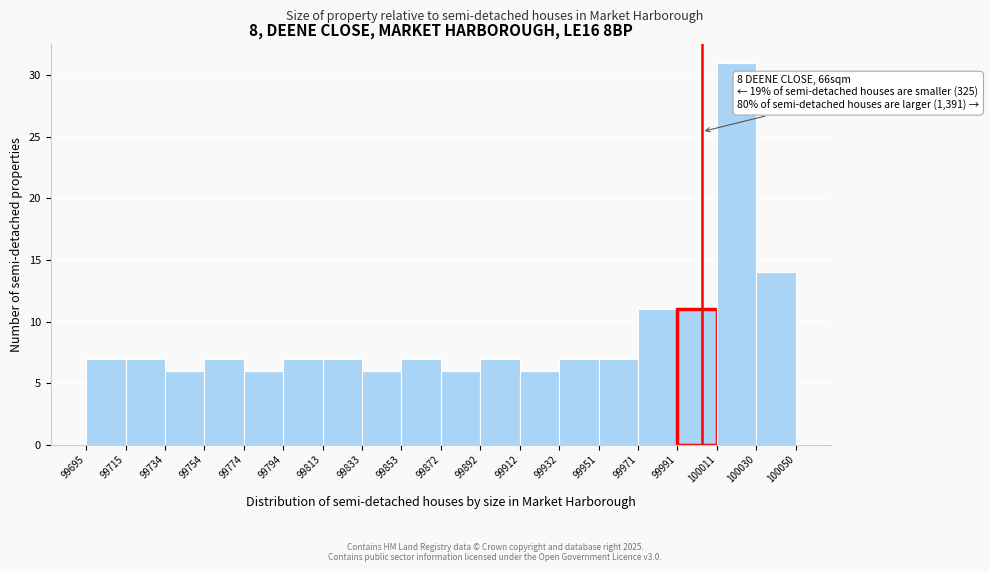

Over which range of the x-axis is the bar tallest?

100011 to 100030